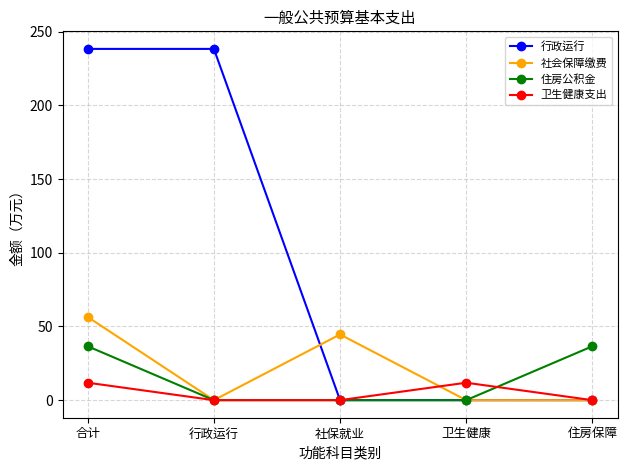

List the series in order of their peak value, lowest first.

卫生健康支出, 住房公积金, 社会保障缴费, 行政运行